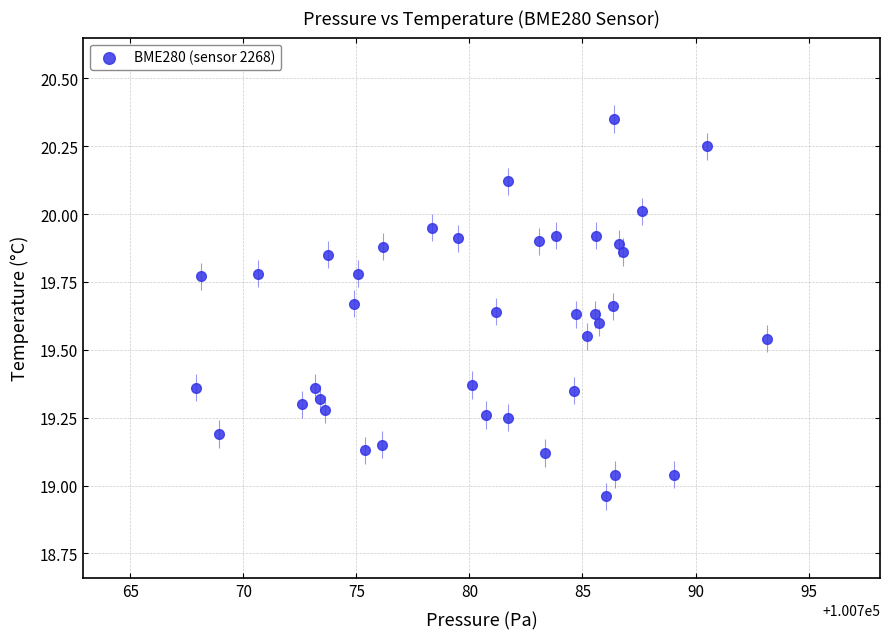

What is the range of Y values (max minus min)?

1.4